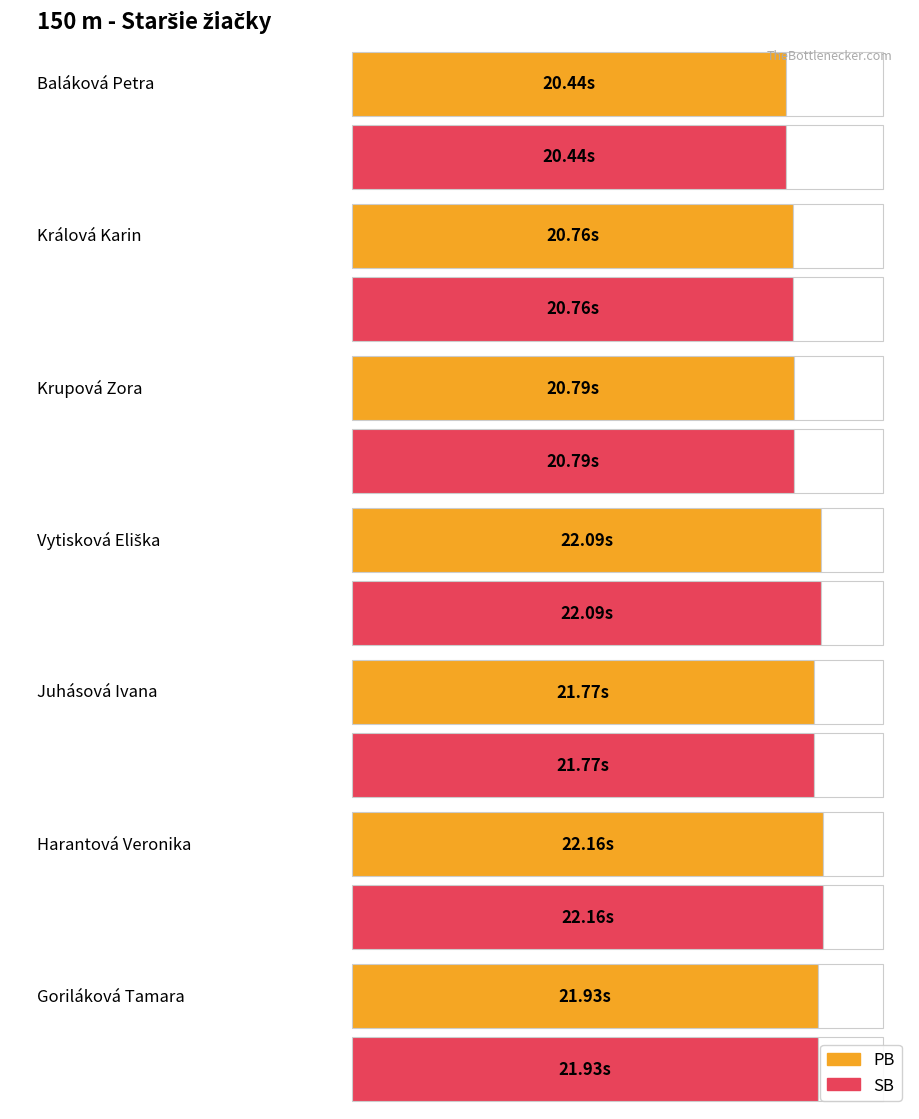

Where is SB nearest to the value 21?

Krupová Zora